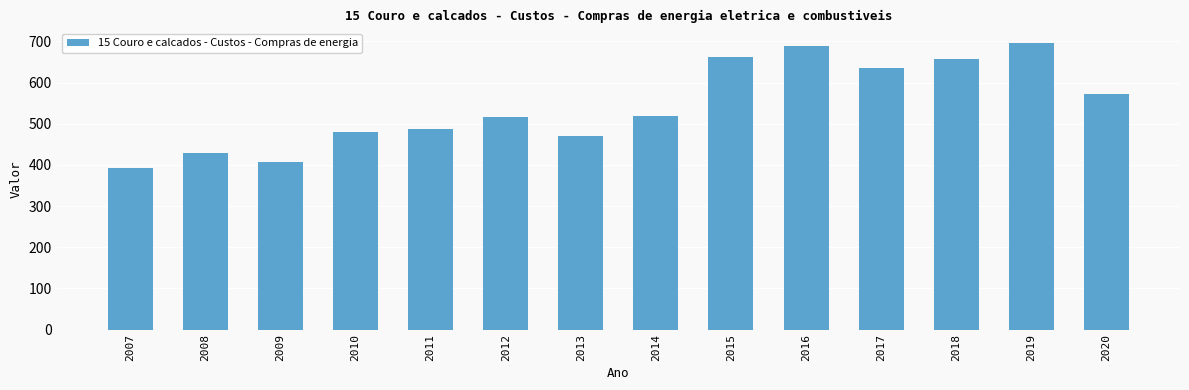

What is the smallest value displayed?

393.3